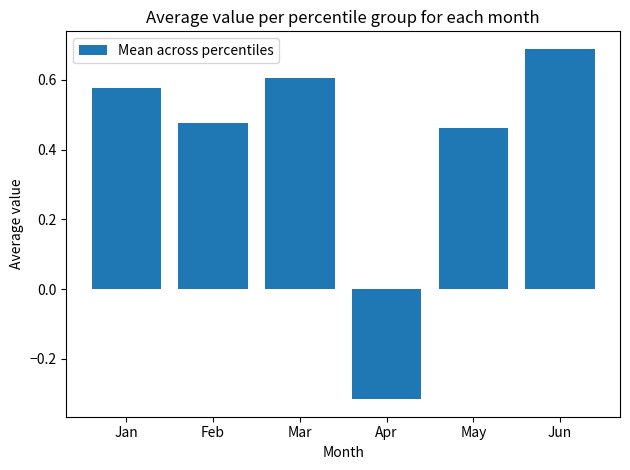

The chart shows a value of 0.7 at May. True or false?

False